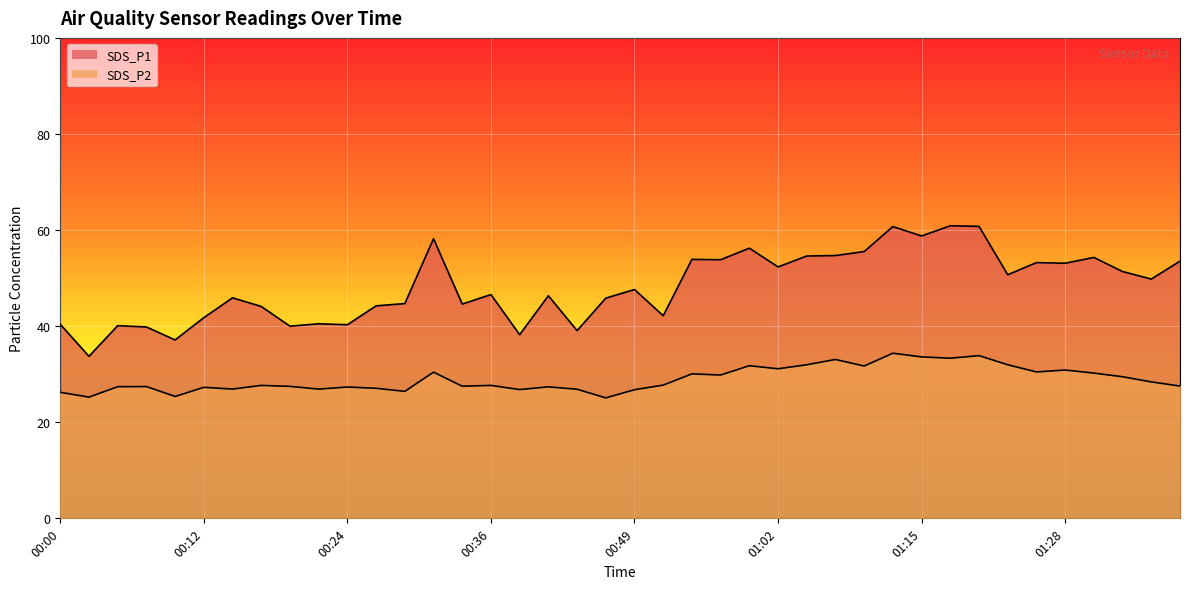

Is it true that SDS_P1 equals 49.8 at 01:36?

True